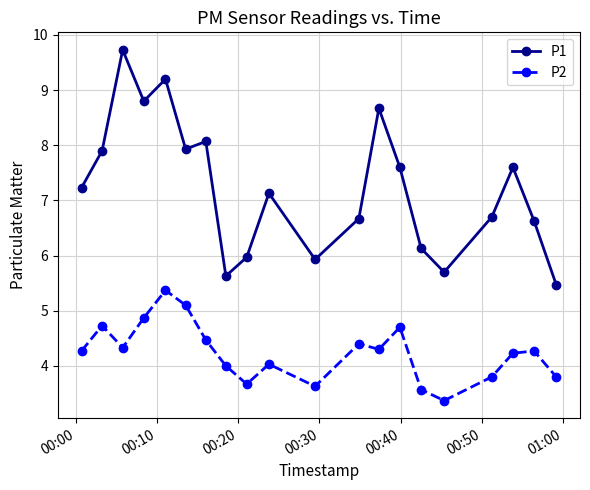

What is the difference between the maximum and minimum values in the P2 series?

2.0